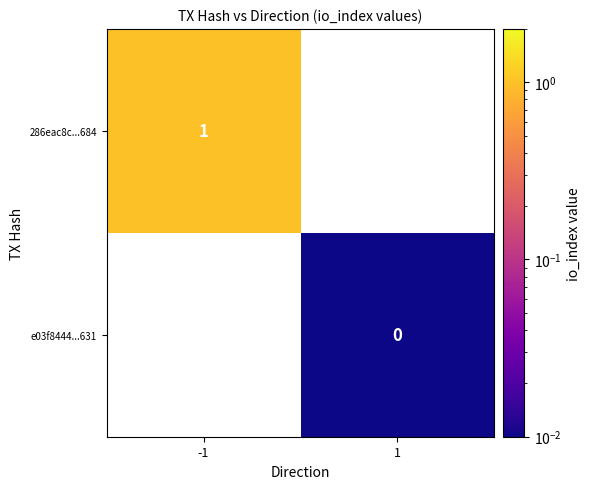

Which label corresponds to the smallest value in the chart?

1